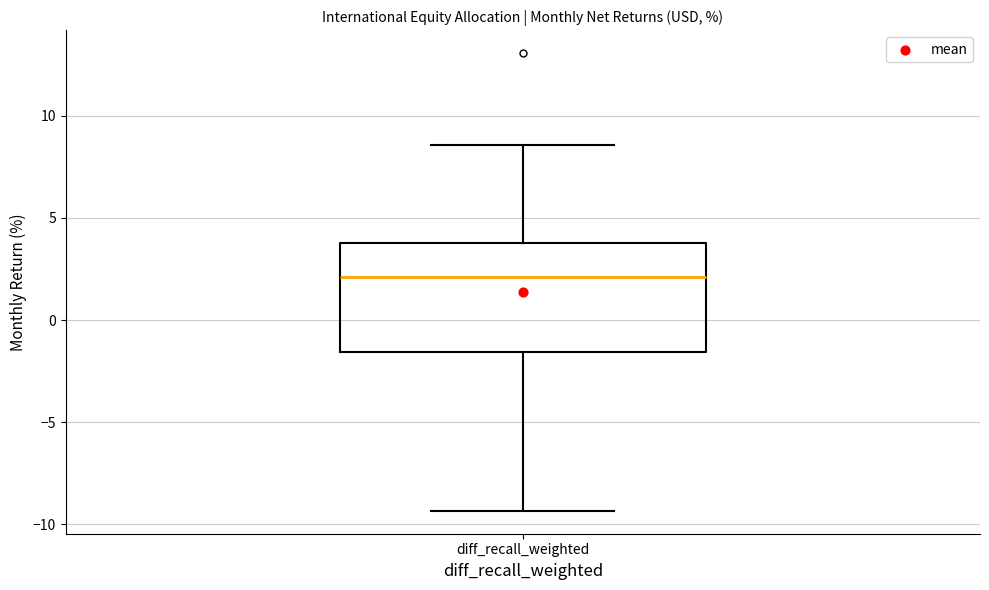

Where is the upper edge of the box for diff_recall_weighted on the y-axis? The values are not printed on the chart, so give them approximately, as read against the axis.

4.0